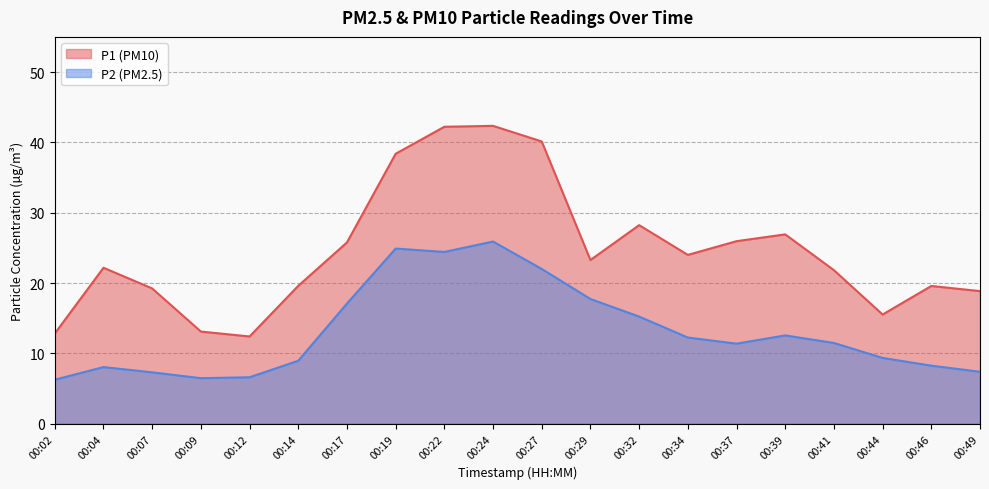

What is the value of the P2 point at the 1st from the left?

6.2